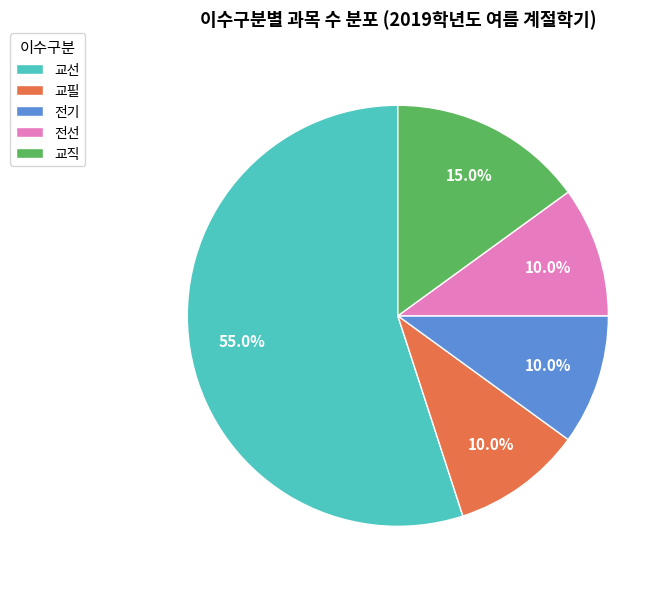

What percentage is the 교직 slice, to the nearest percent?

15%